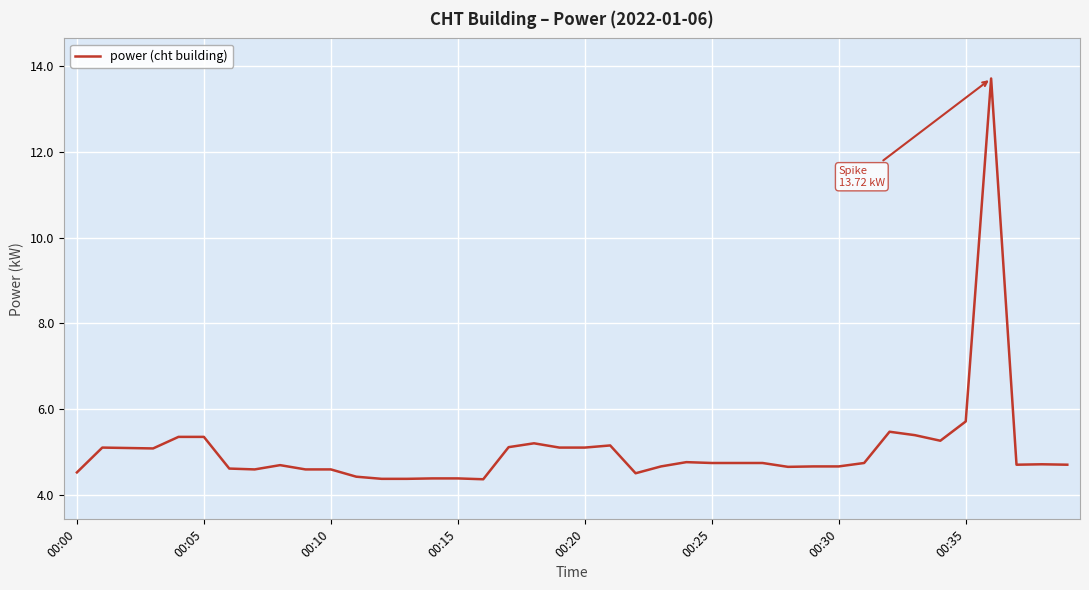

What is the smallest value displayed?

4.4